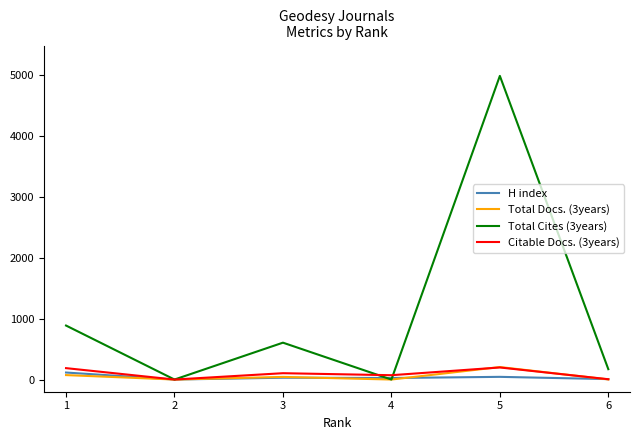

What is the maximum value shown in the chart?

4983